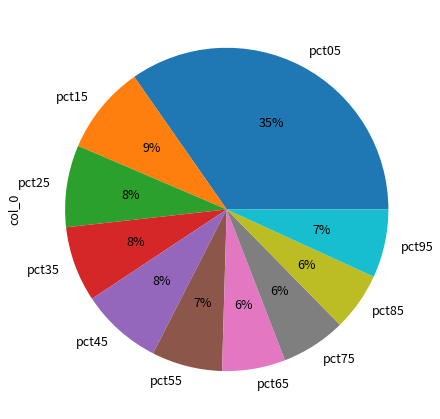

Is the sum of pct55 and pct15 greater than half?

No